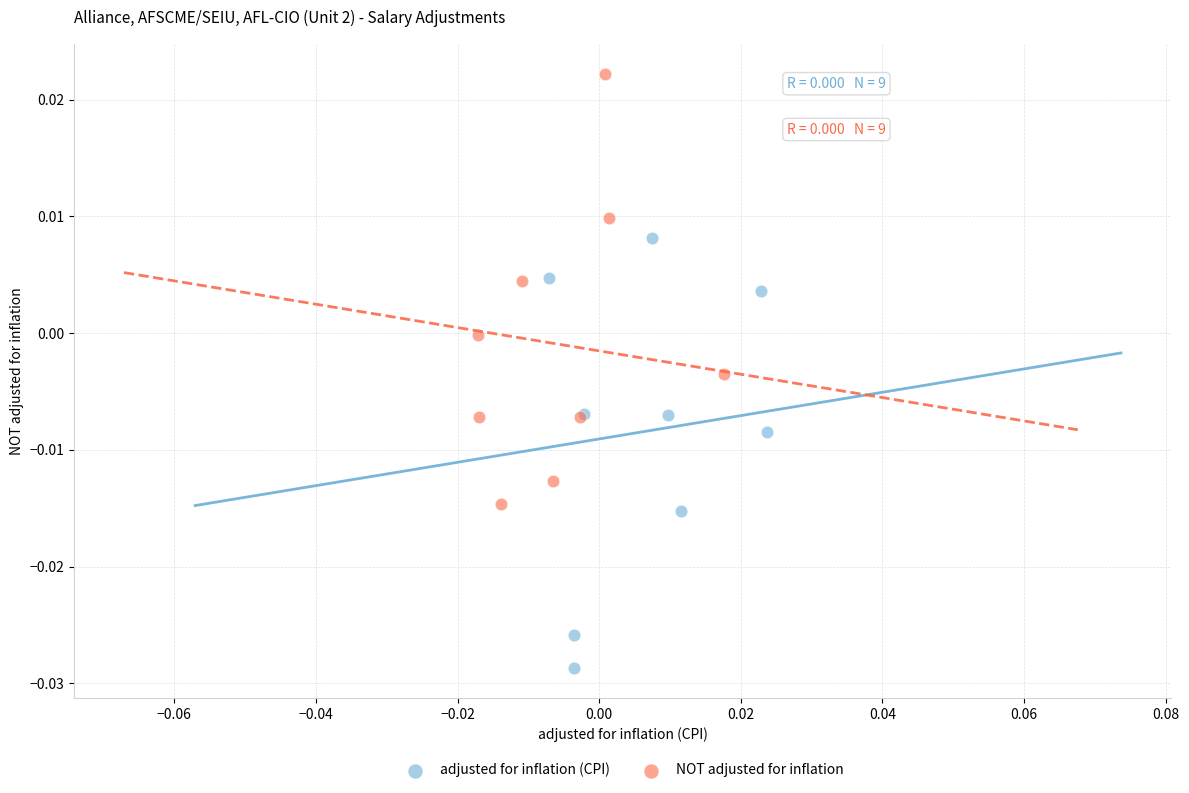

Which series contains the lowest Y value?

adjusted for inflation (CPI)